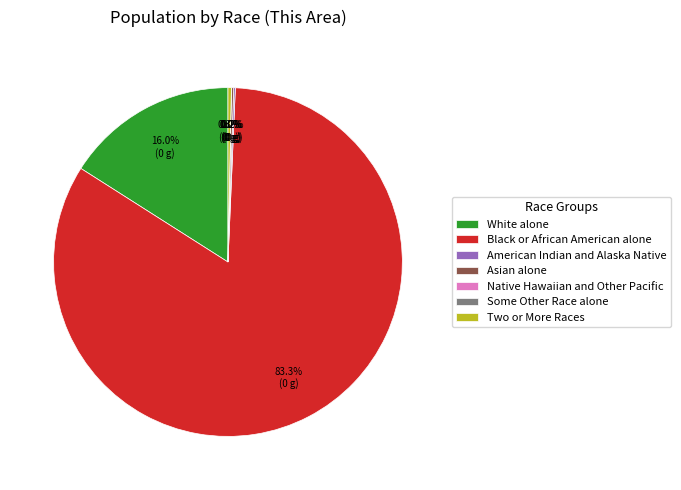

To the nearest percent, what is the difference between the White alone and Asian alone slice percentages?

16%